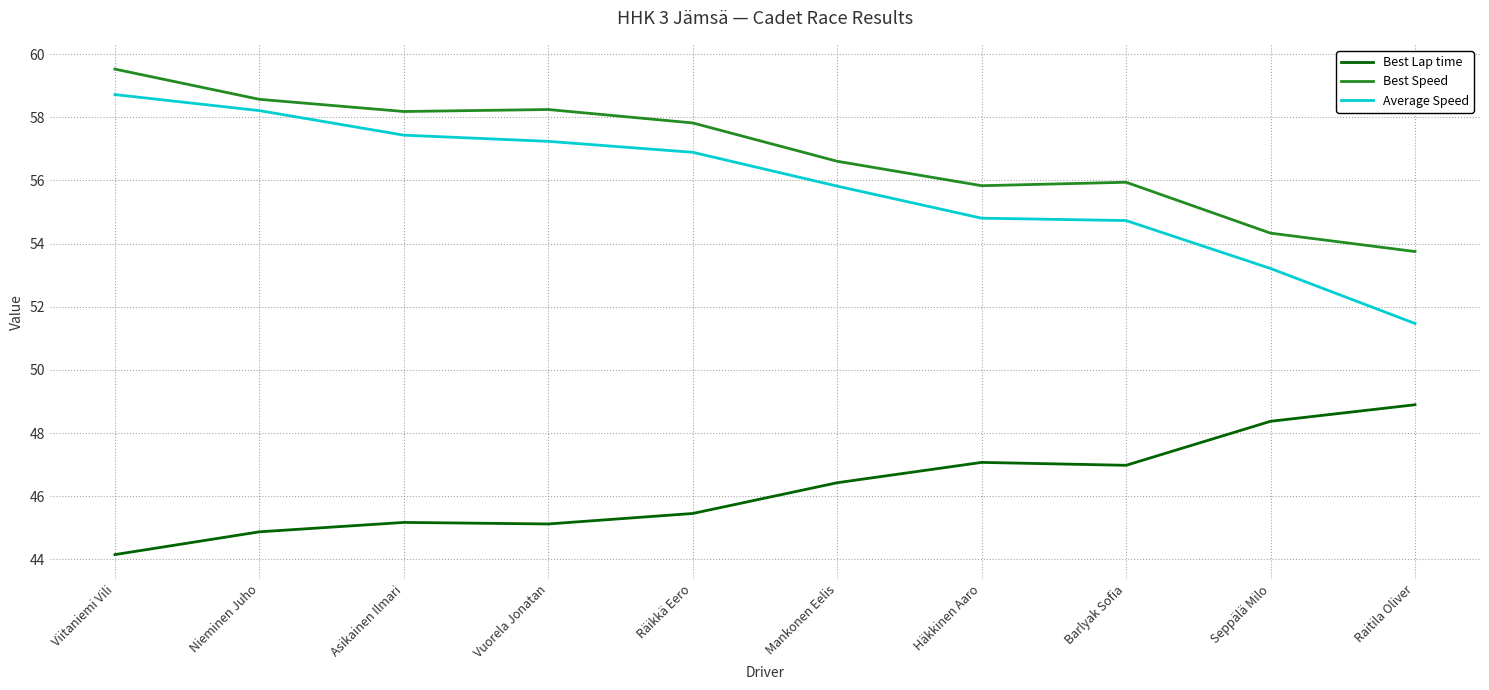

What are all the series names shown in the legend?

Best Lap time, Best Speed, Average Speed